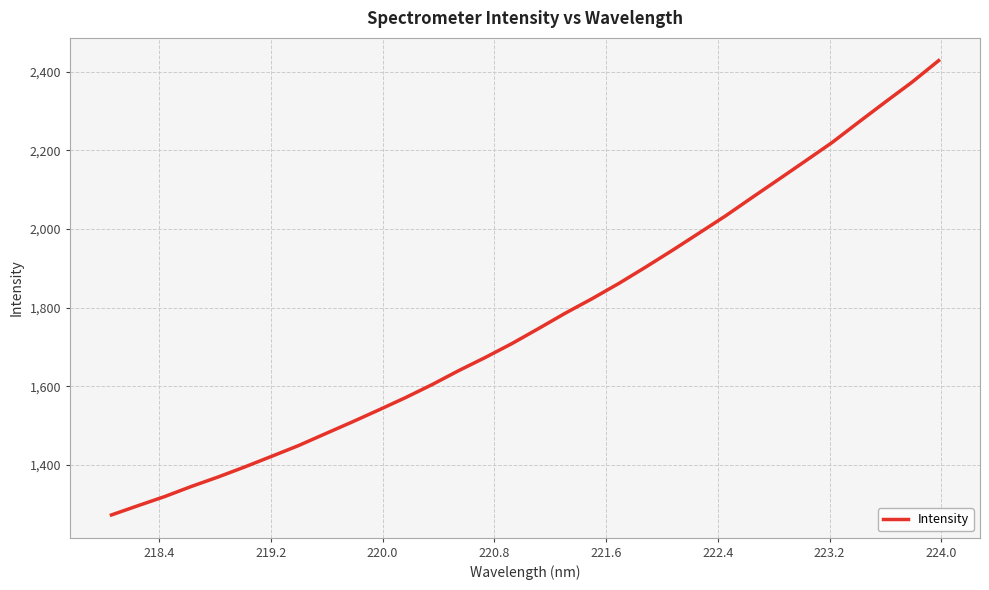

What is the maximum value shown in the chart?

2428.5